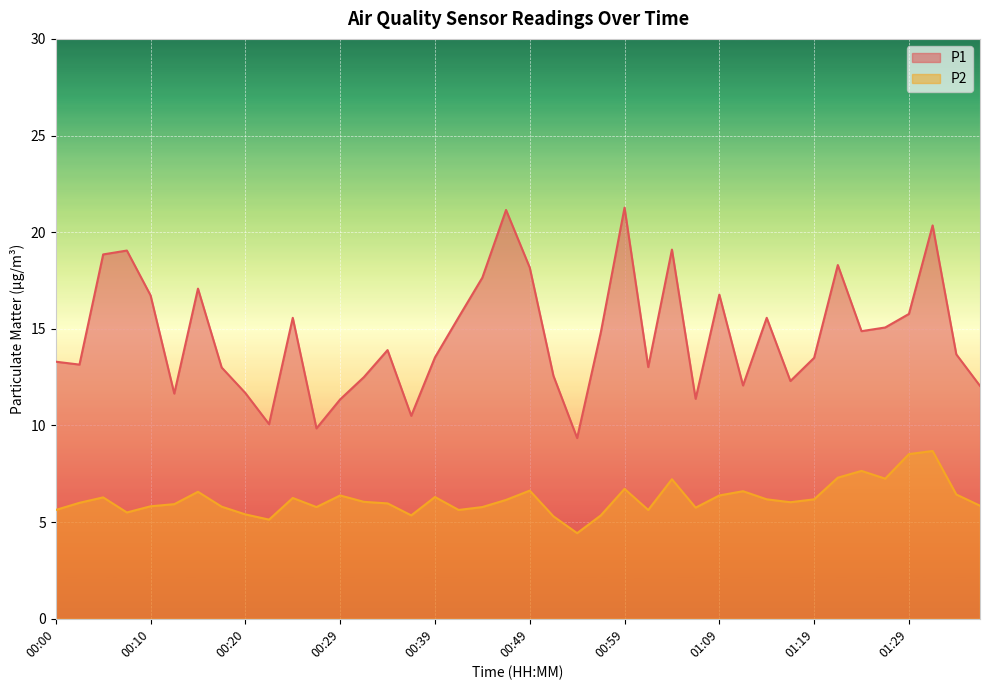

Which category has the highest value across all series?

00:59